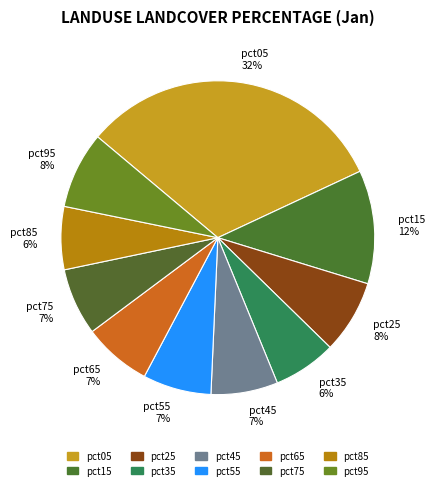

Combined, do pct55 7% and pct85 6% account for over 50%?

No